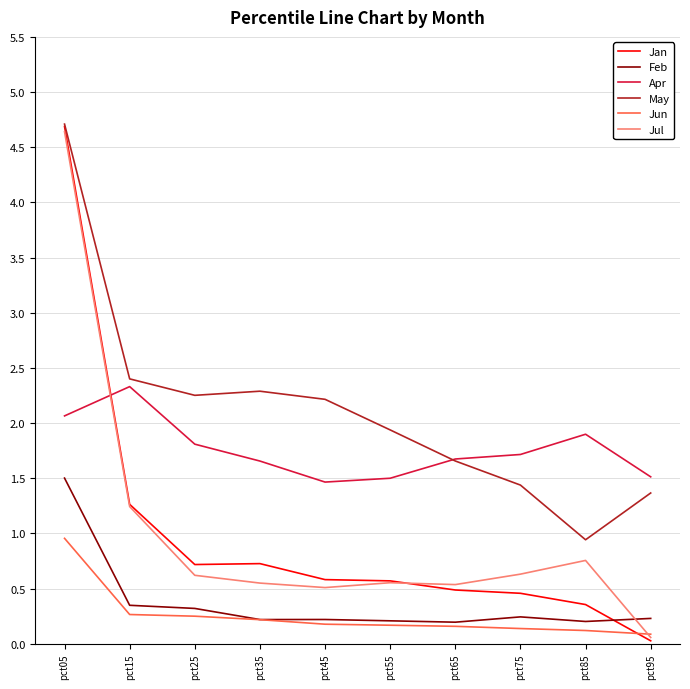

At which category is the sum across all series the highest?

pct05